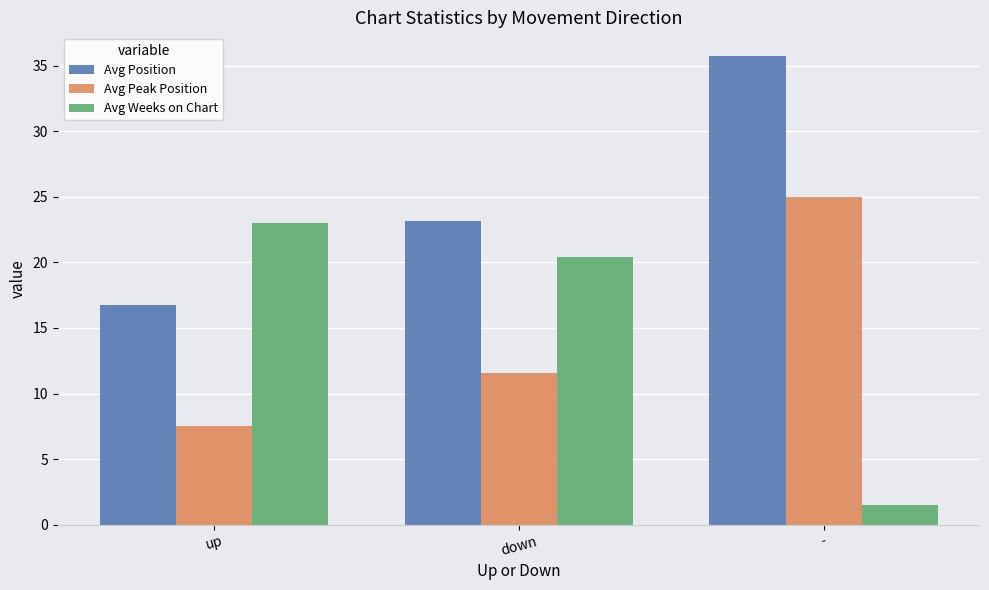

What position from the right is up?

3